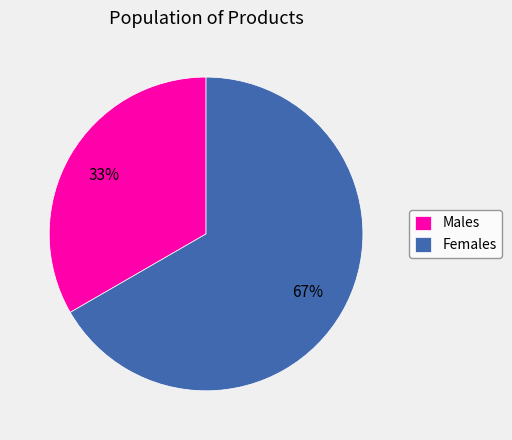

Is the sum of Females and Males greater than half?

Yes